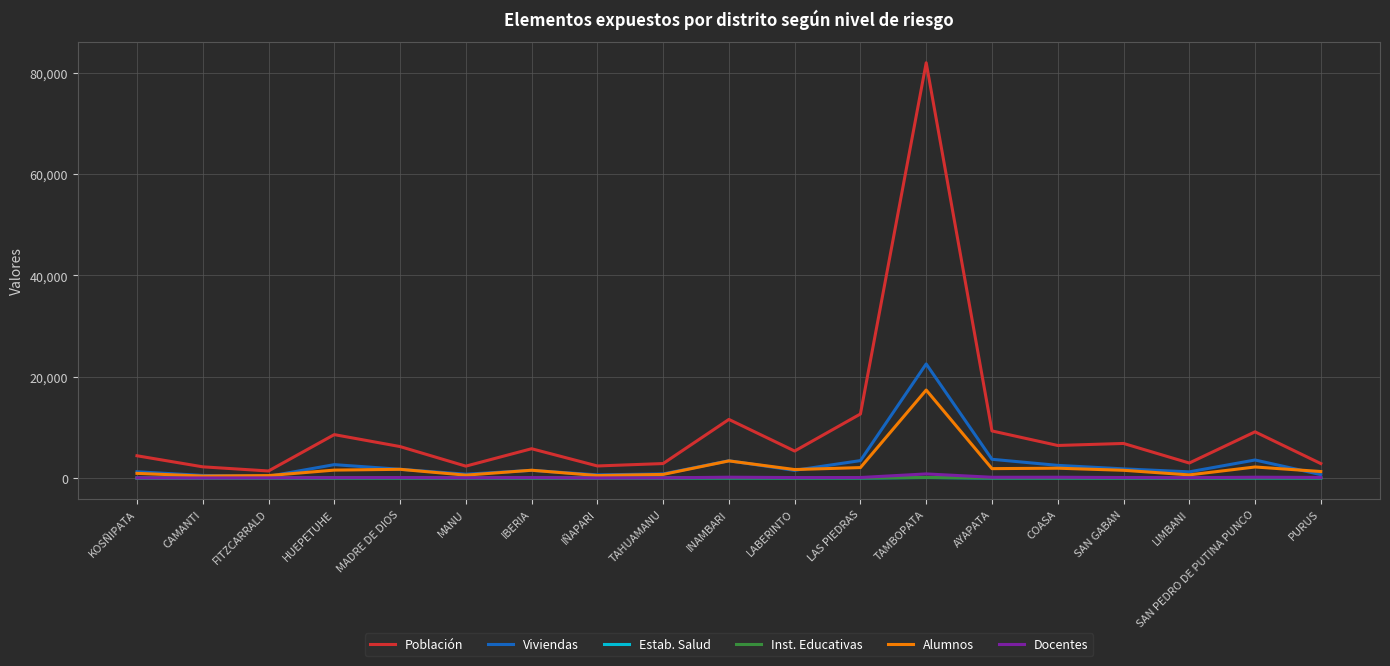

True or false: Inst. Educativas has more than 1 points higher than both neighbors.

True